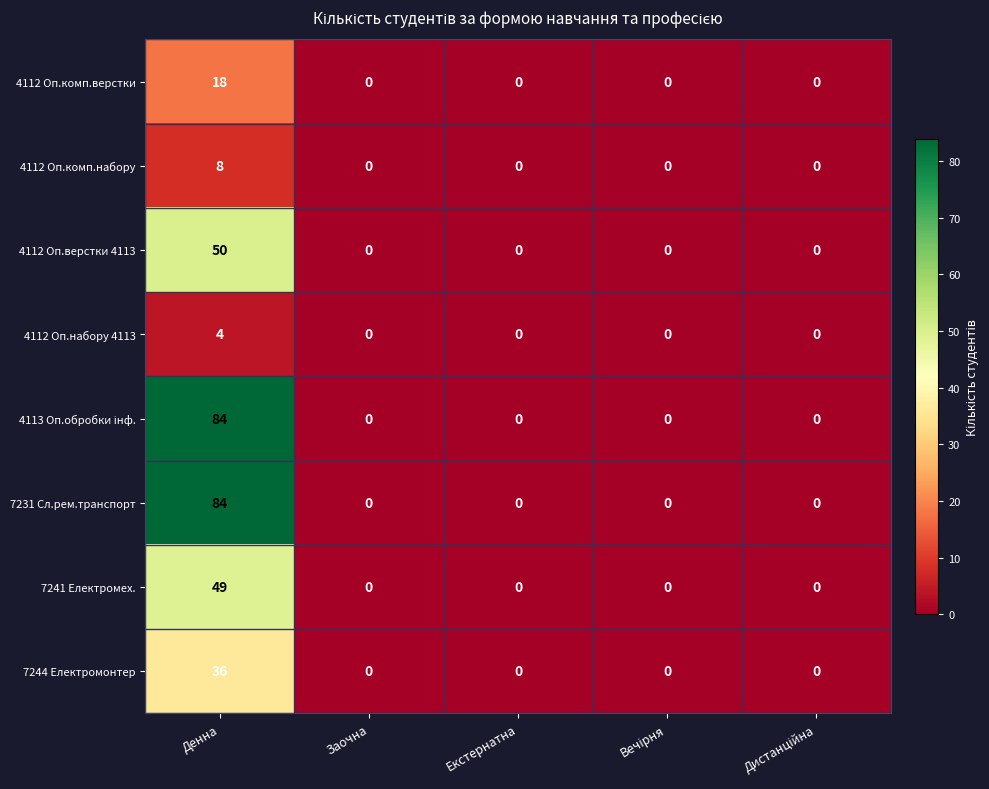

What is the spread (max minus min) of values at Денна?

80